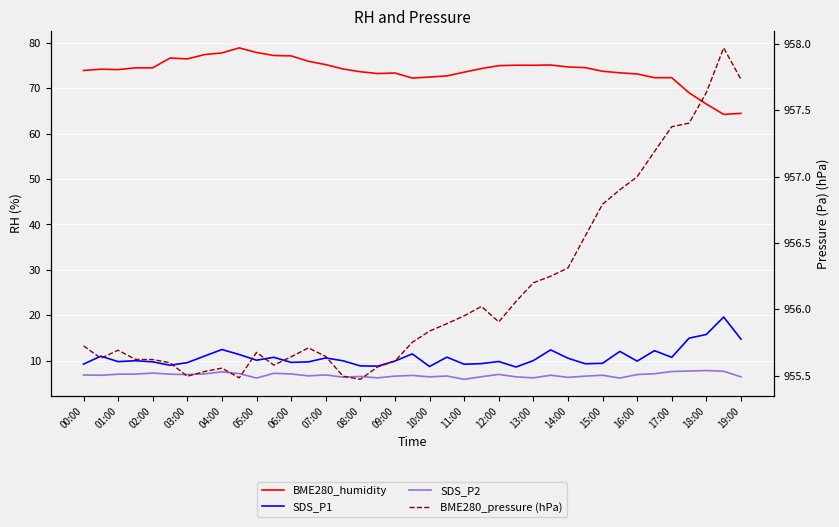

What is the difference between the maximum and minimum values in the SDS_P2 series?

1.9